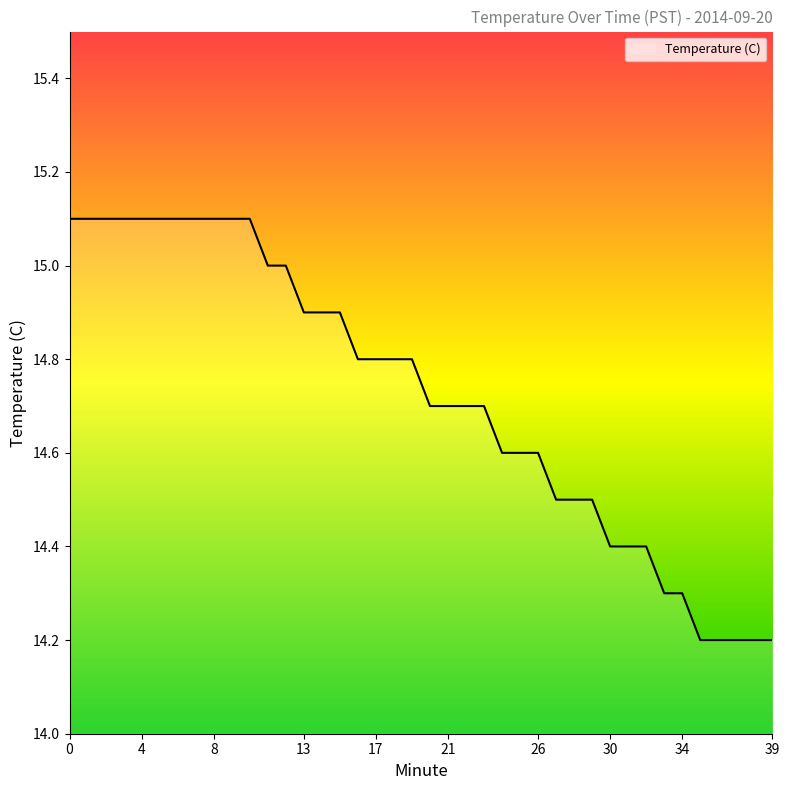

How many lines are shown in the chart?

1